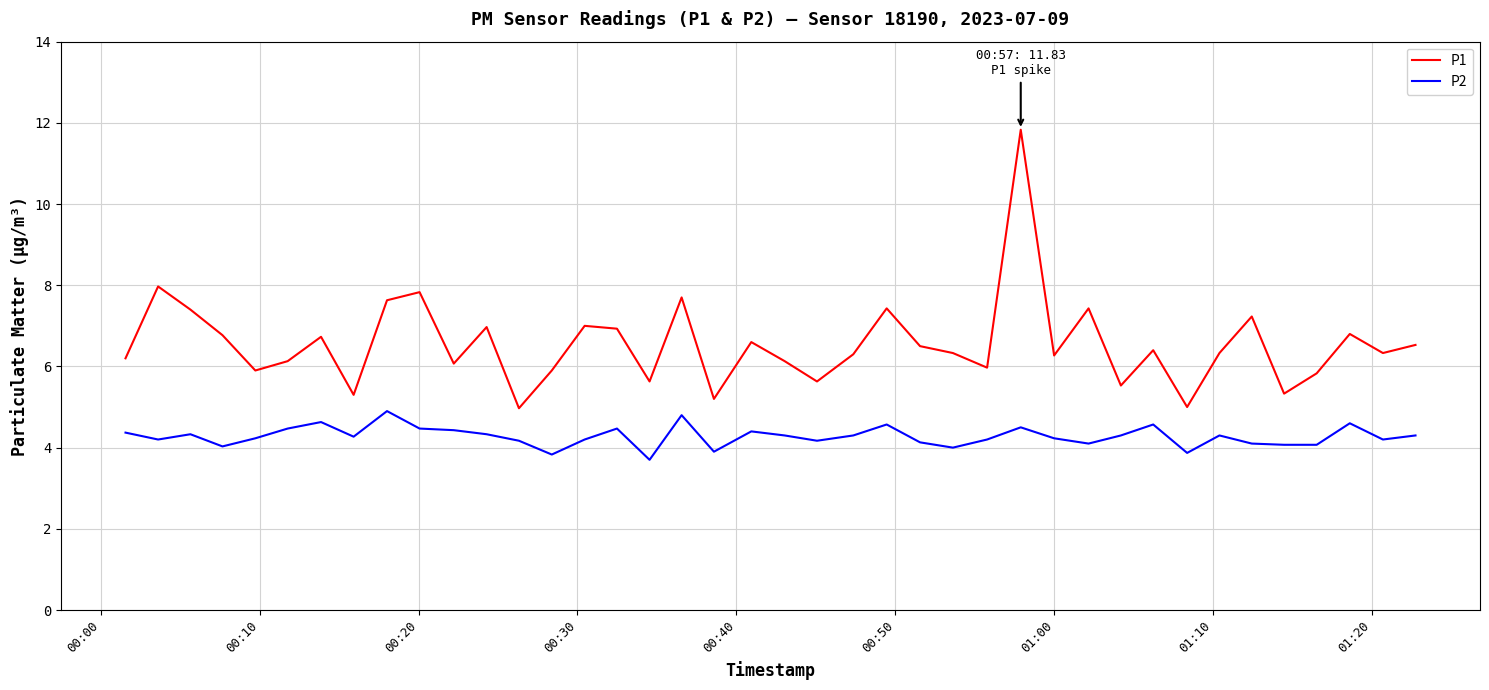

List the series in order of their peak value, lowest first.

P2, P1